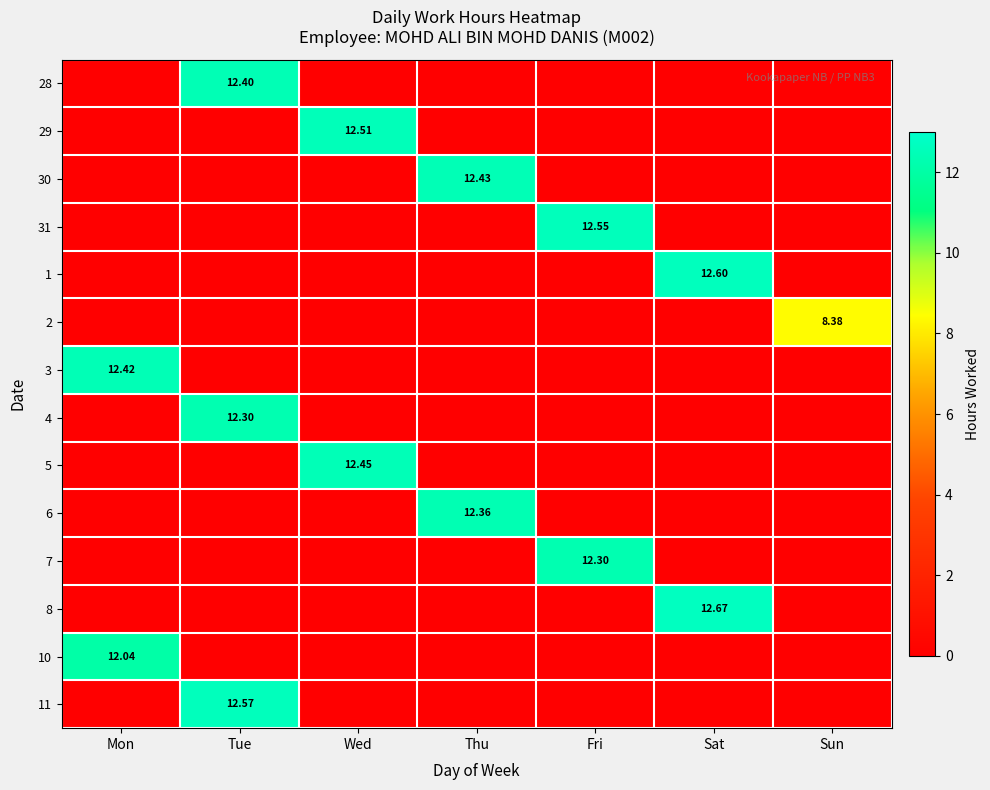

Is the value of 29 at Sat greater than the value of 11 at Mon?

No